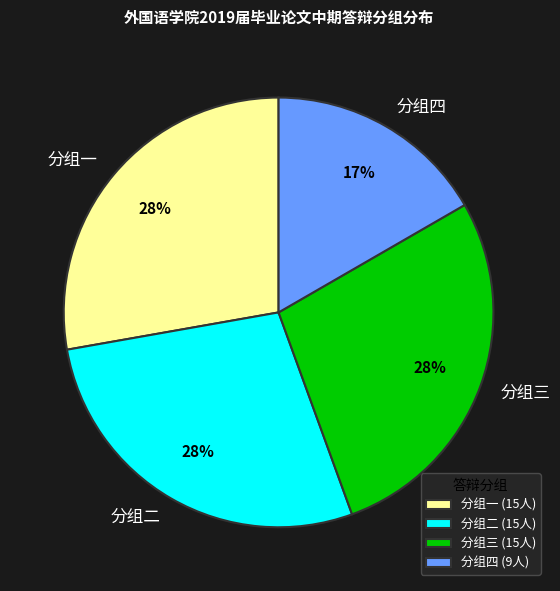

To the nearest percent, what is the average slice percentage?

25%